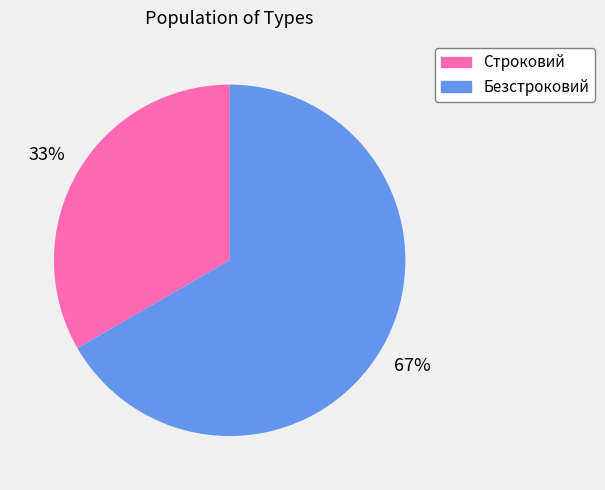

What is the smallest slice in the pie chart?

Строковий